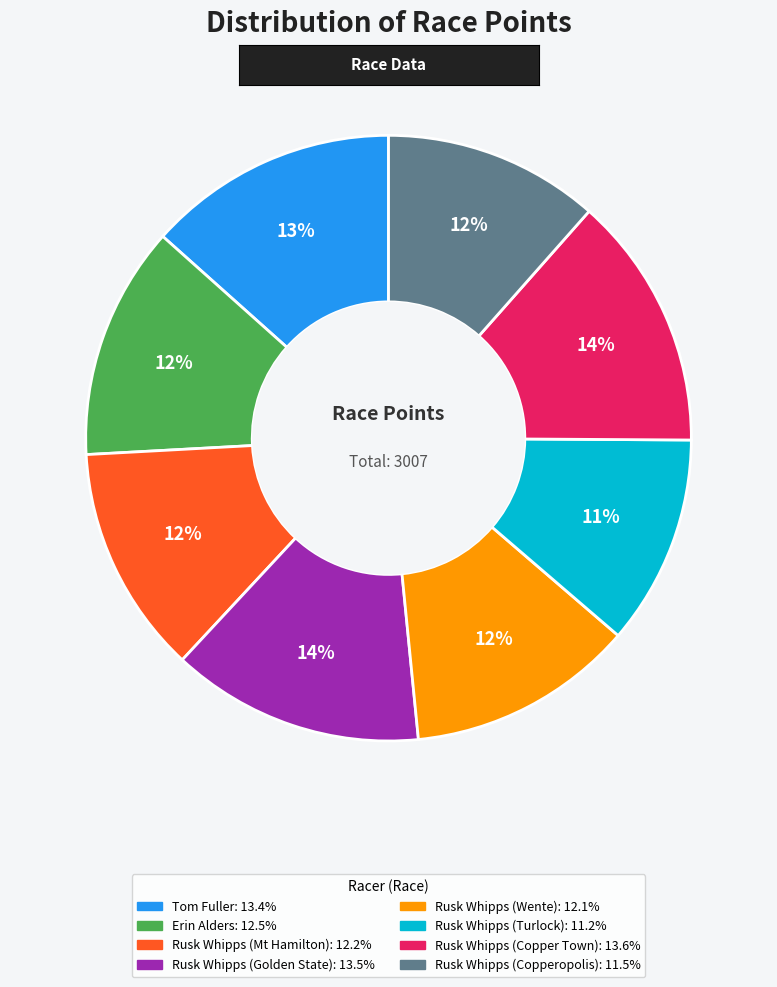

True or false: Rusk Whipps (Turlock) accounts for 11% of the total.

True